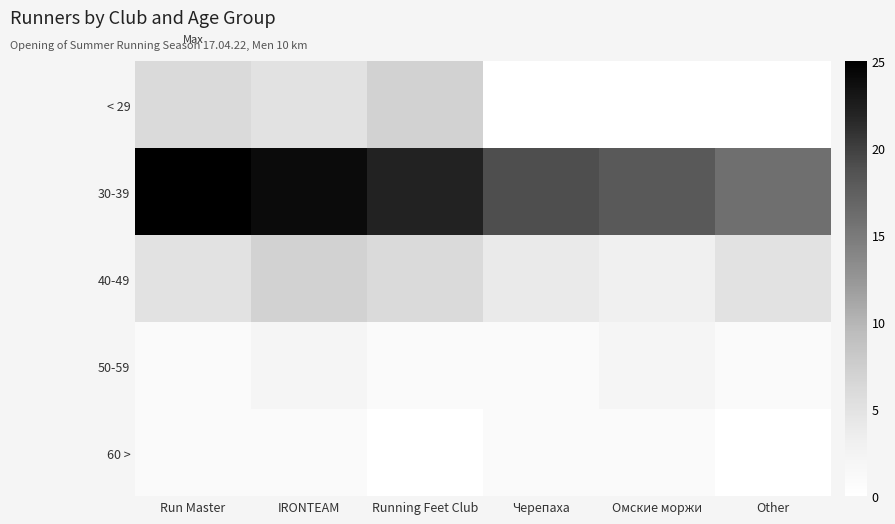

Reading left to right, what are all the values shown in this chart?

< 29: Run Master=6	IRONTEAM=5	Running Feet Club=7	Черепаха=0	Омские моржи=0	Other=0
30-39: Run Master=25	IRONTEAM=24	Running Feet Club=22	Черепаха=19	Омские моржи=18	Other=16
40-49: Run Master=5	IRONTEAM=7	Running Feet Club=6	Черепаха=4	Омские моржи=3	Other=5
50-59: Run Master=1	IRONTEAM=2	Running Feet Club=1	Черепаха=1	Омские моржи=2	Other=1
60 >: Run Master=1	IRONTEAM=1	Running Feet Club=0	Черепаха=1	Омские моржи=1	Other=0